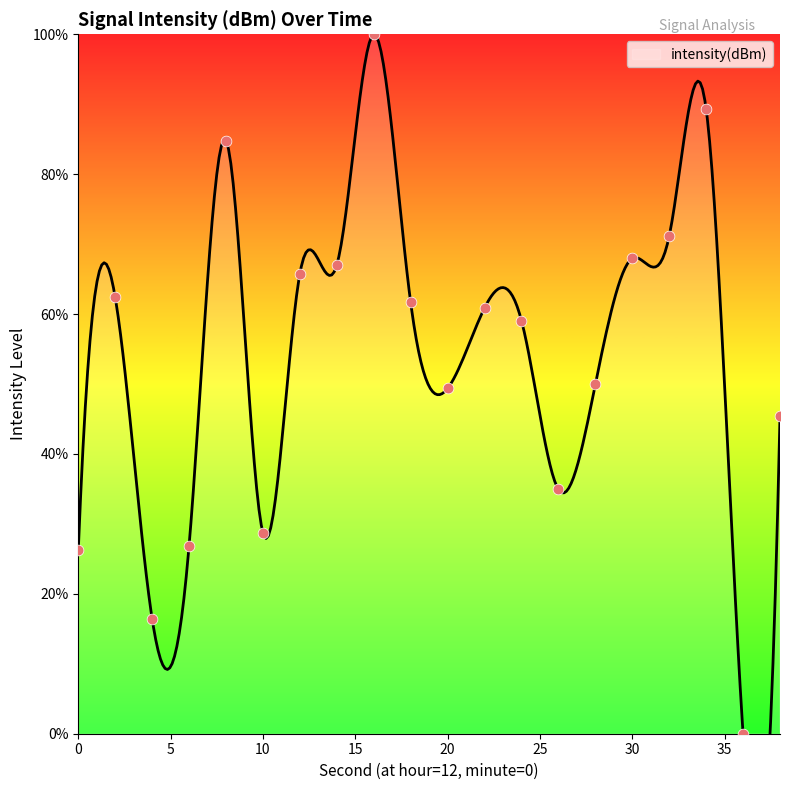

Which has a higher value, 8 or 36?

8